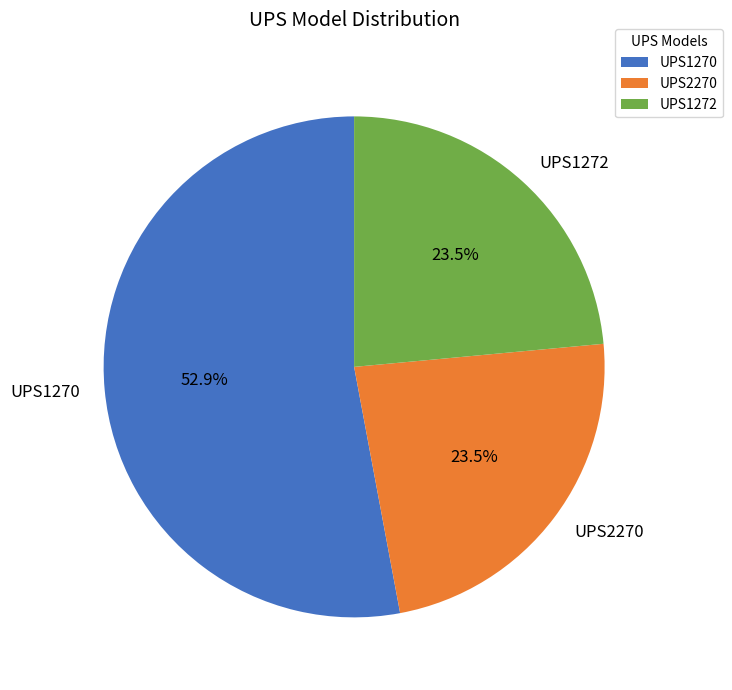

How many slices are in this pie chart?

3